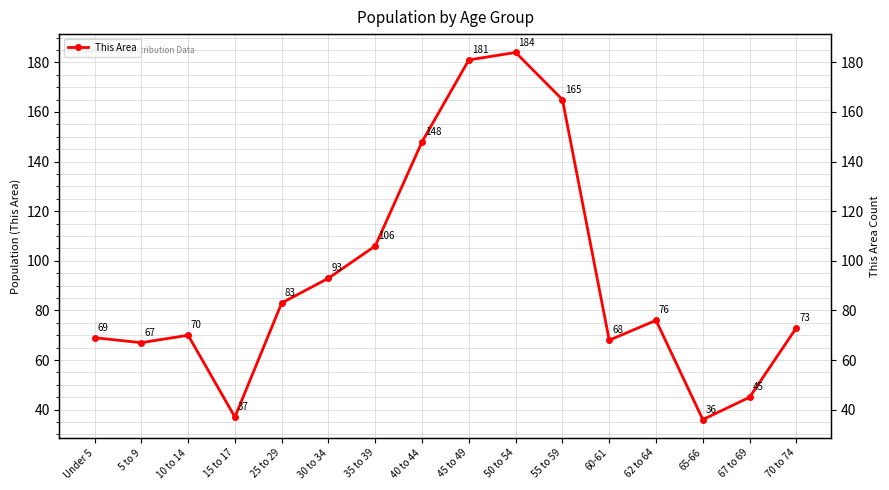

True or false: the data shows 73 at 70 to 74.

True